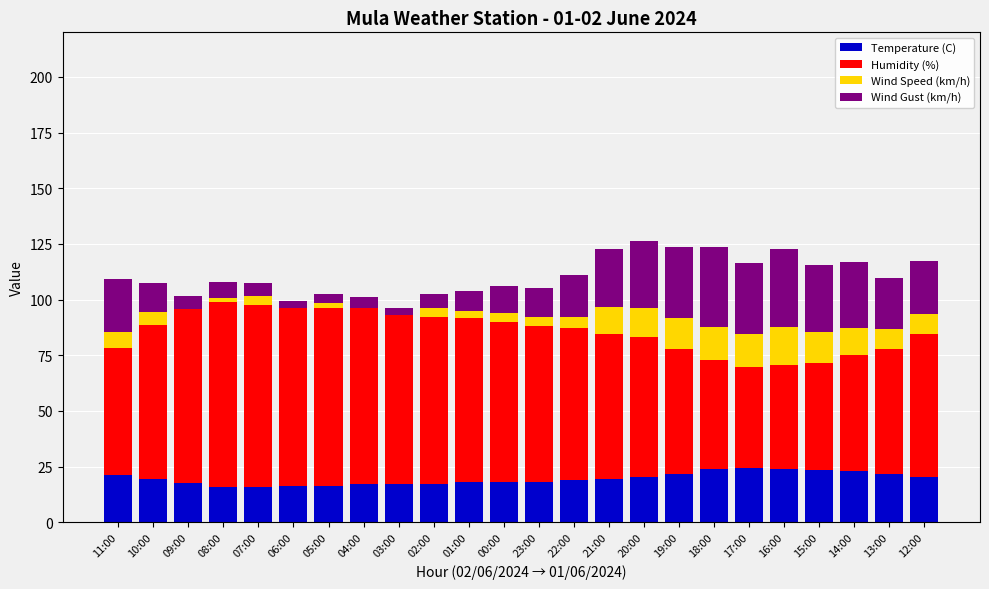

True or false: Temperature (C) has a value of 27.3 at 20:00.

False